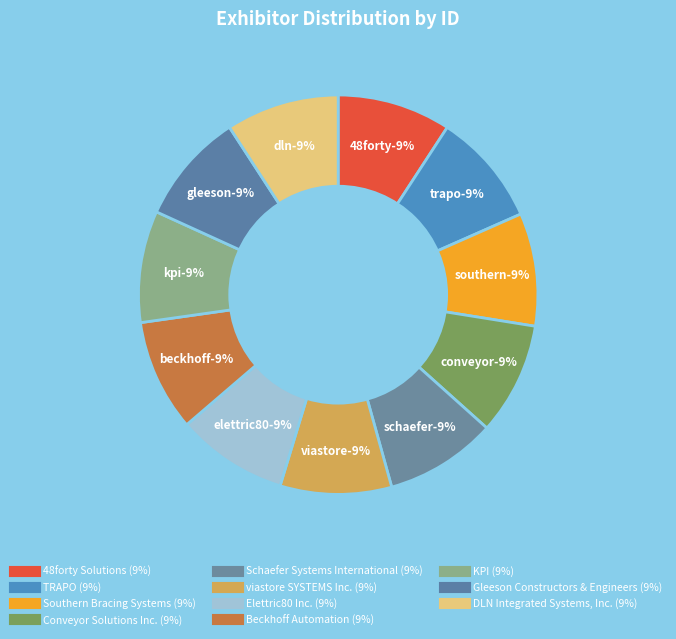

Which category has the smallest portion of the pie?

viastore SYSTEMS Inc.